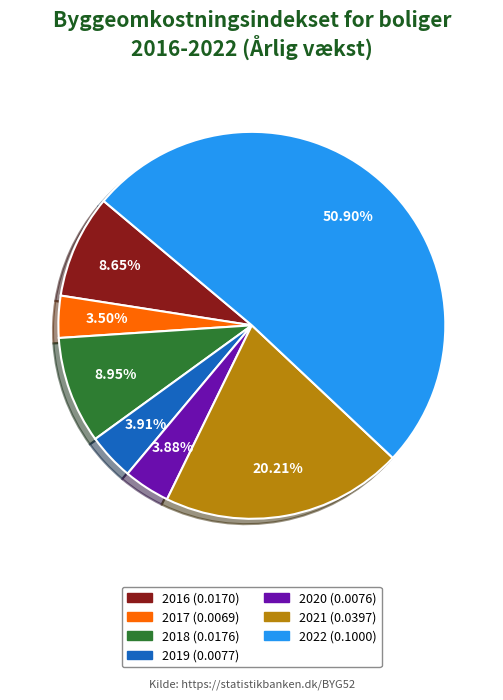

How many segments does this pie chart have?

7